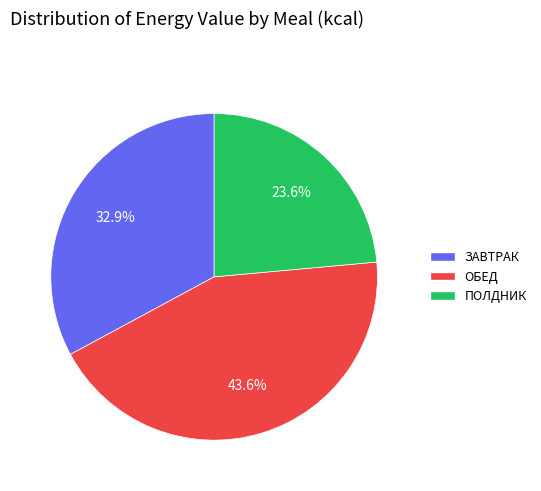

What is the largest slice in the pie chart?

ОБЕД